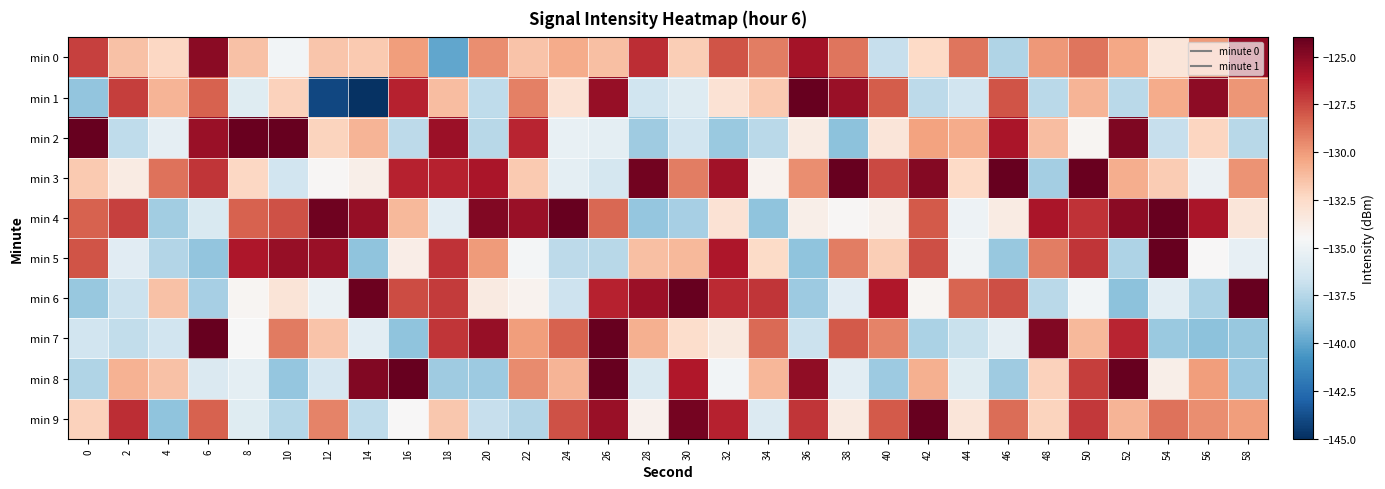

What is the difference between the highest and lowest values at 54?

15.3